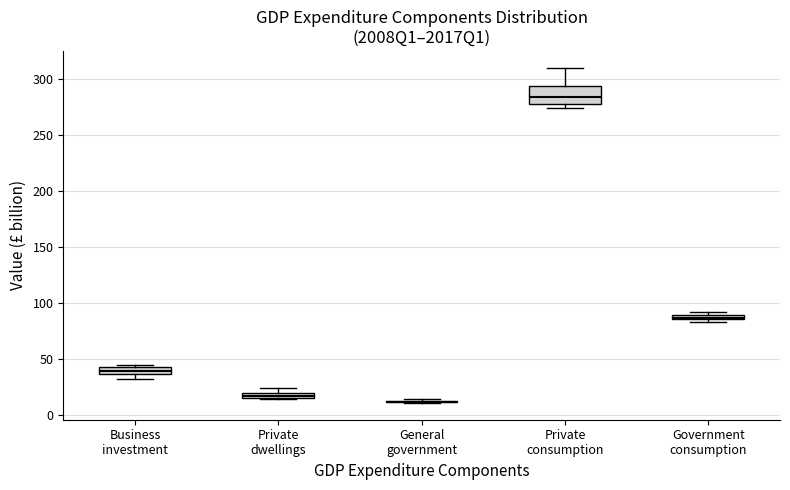

Comparing the boxes themselves (not the whiskers), which one is the tallest?

Private consumption